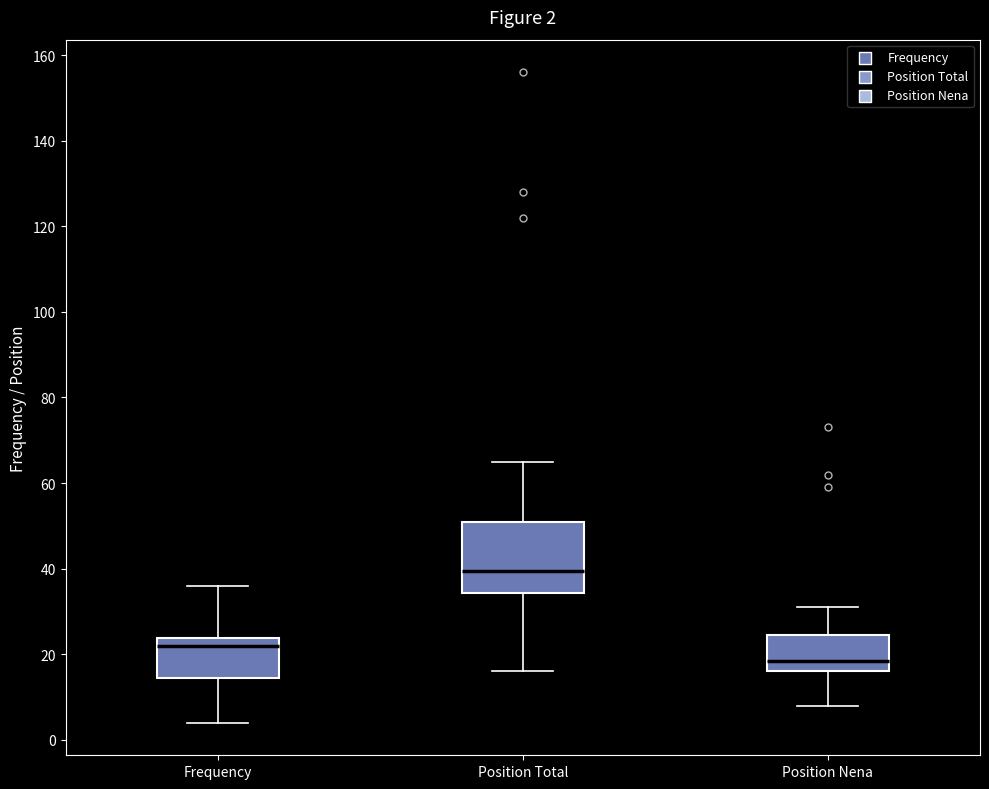

Comparing the boxes themselves (not the whiskers), which one is the tallest?

Position Total